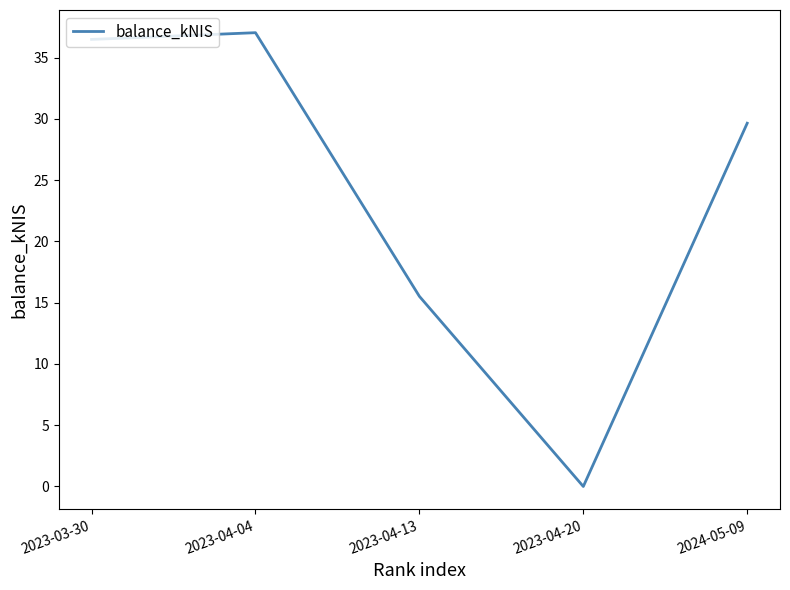

Where is the first local maximum?

2023-04-04